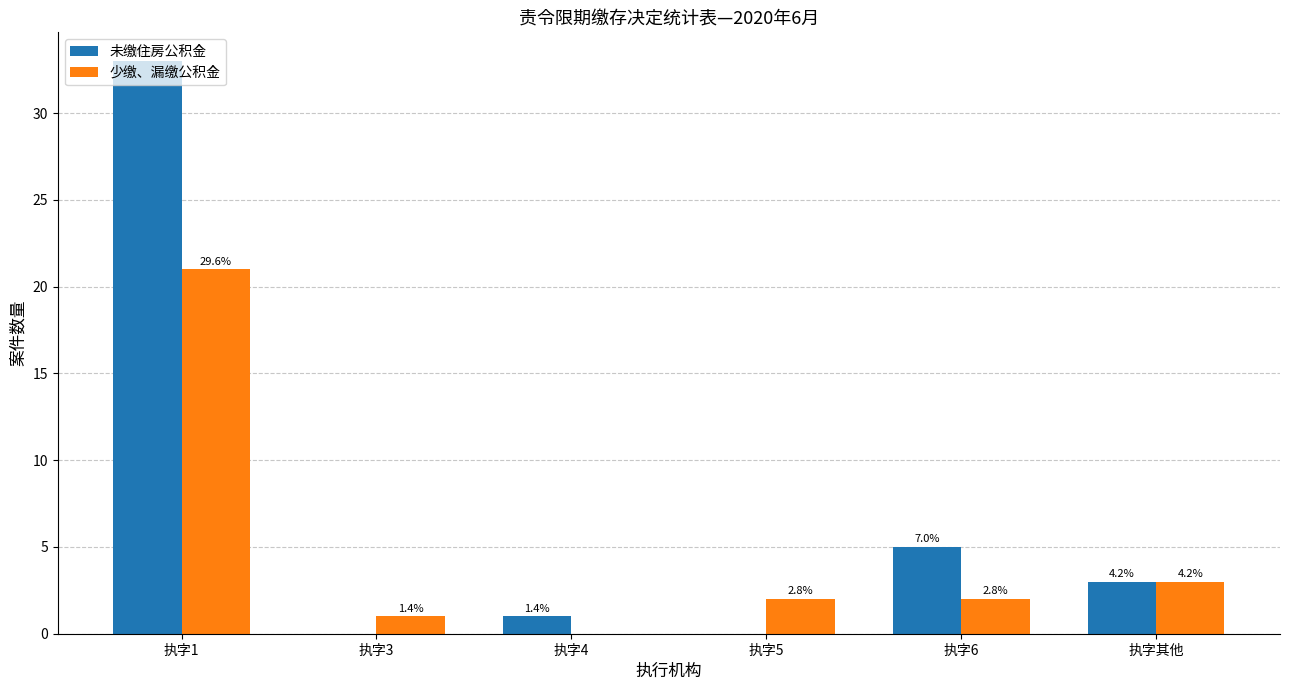

Are the bars horizontal?

No